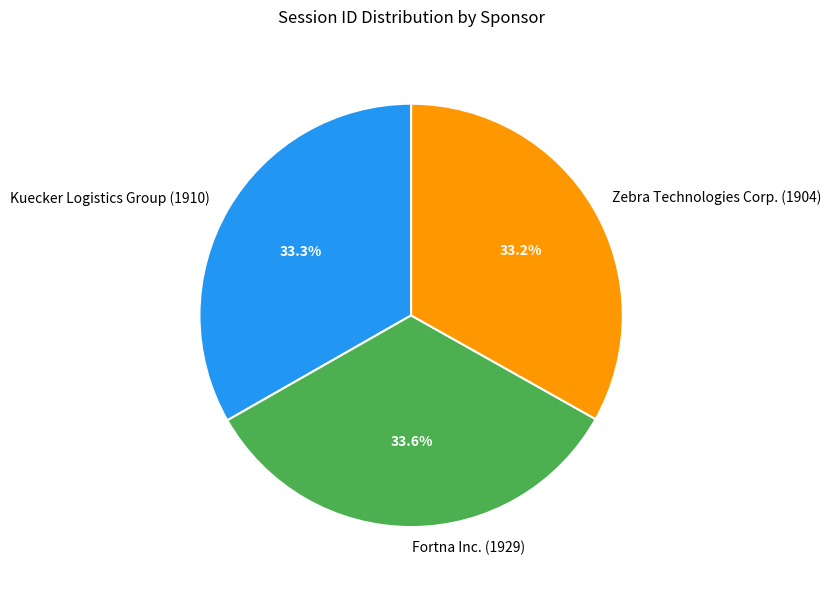

How much of the chart is everything except Fortna Inc. (1929)?

66.4%